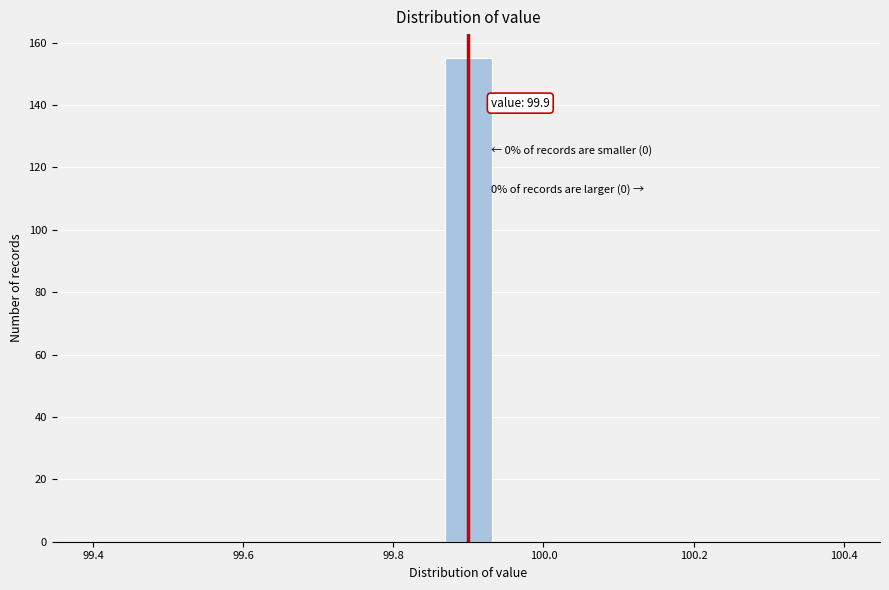

Around what value on the x-axis is the tallest bar? Give the approximate position of its centre, as read against the axis.

99.90